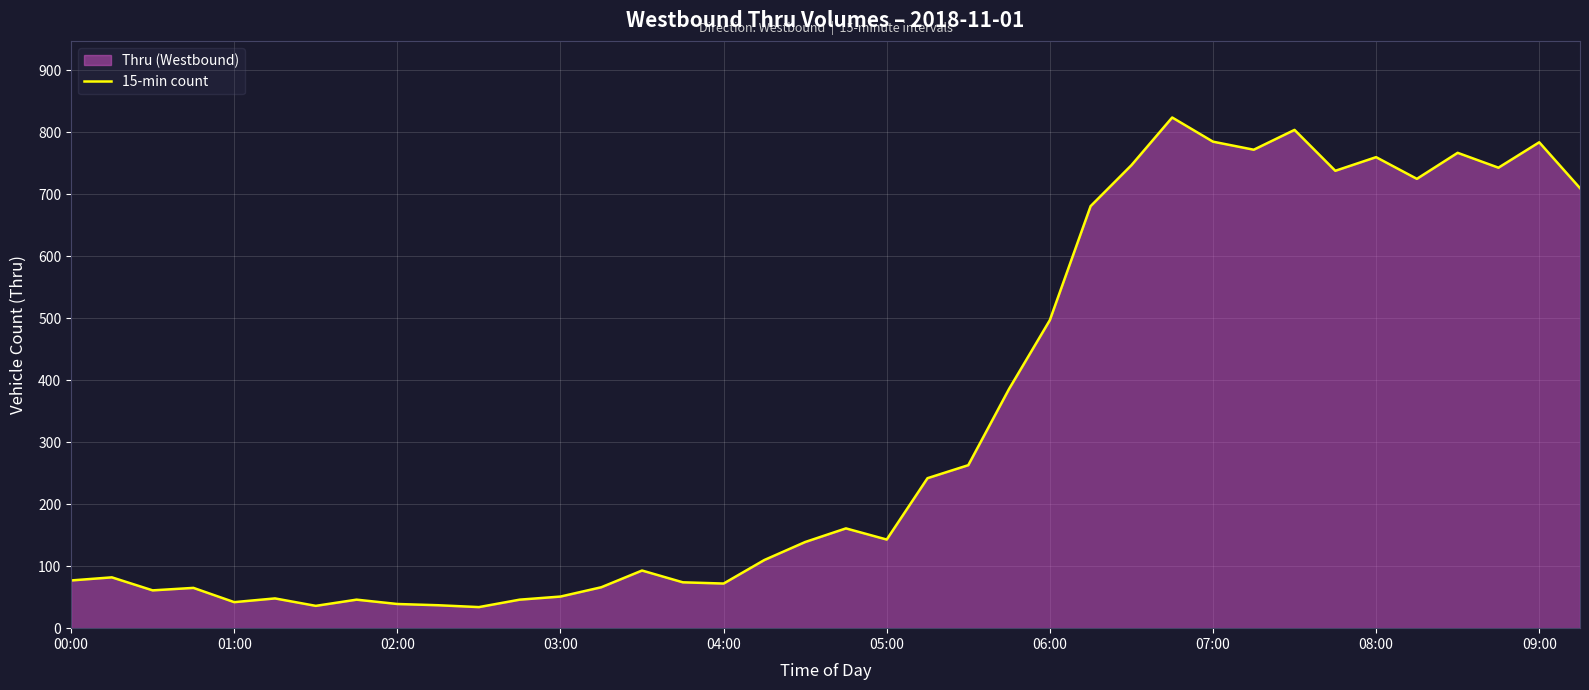

Does the chart display data point markers on the line(s)?

No